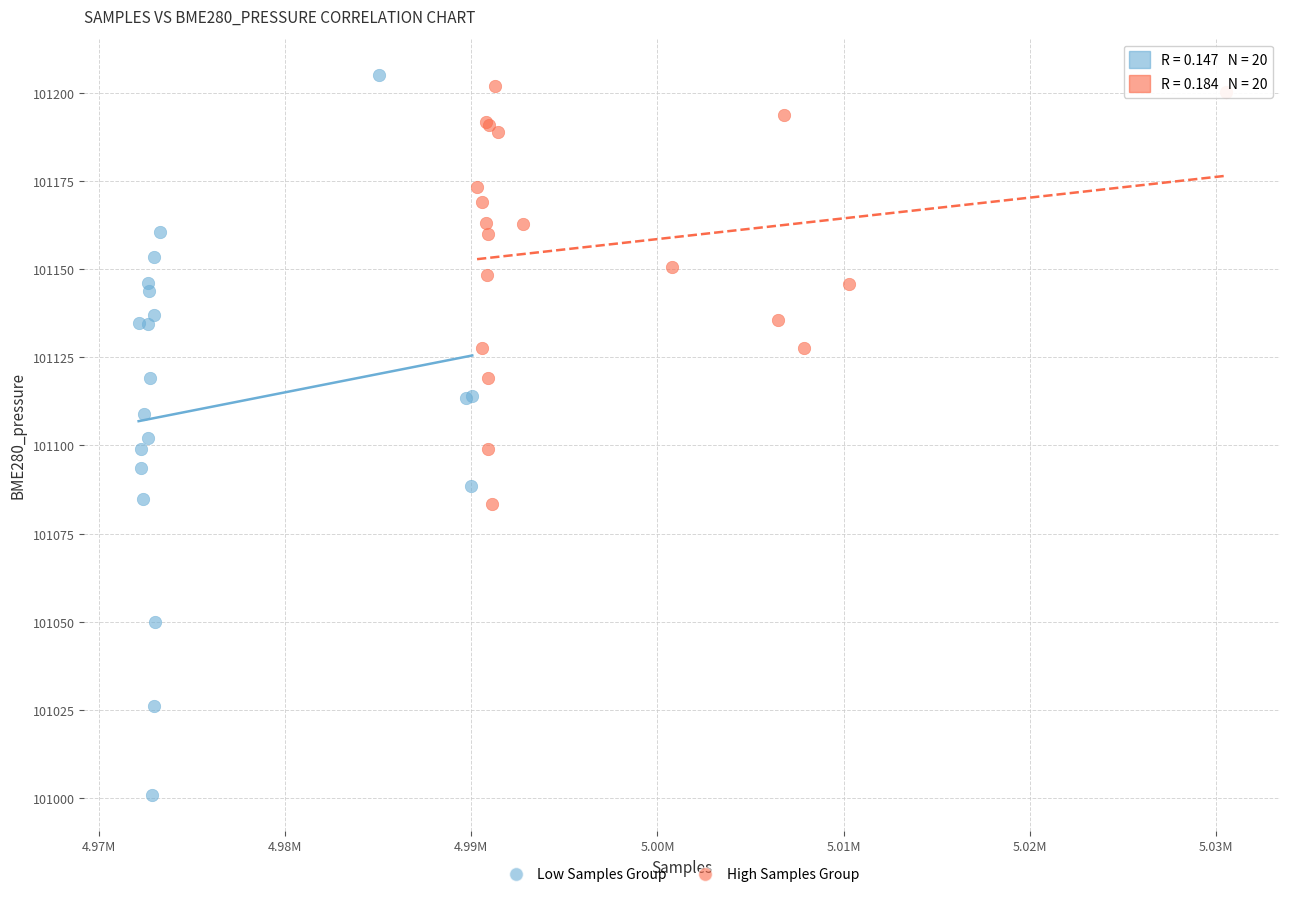

Which series has the widest spread of Y values?

Low Samples Group